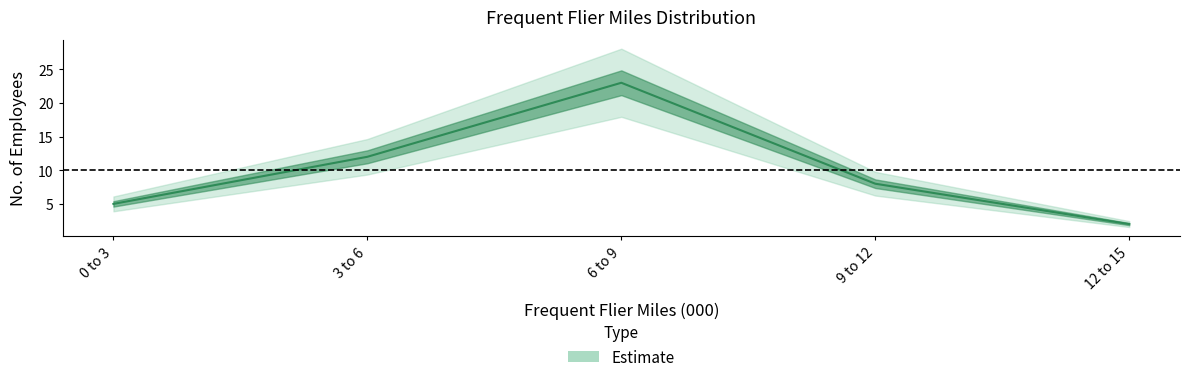

At which category does the data reach its first local peak?

6 to 9